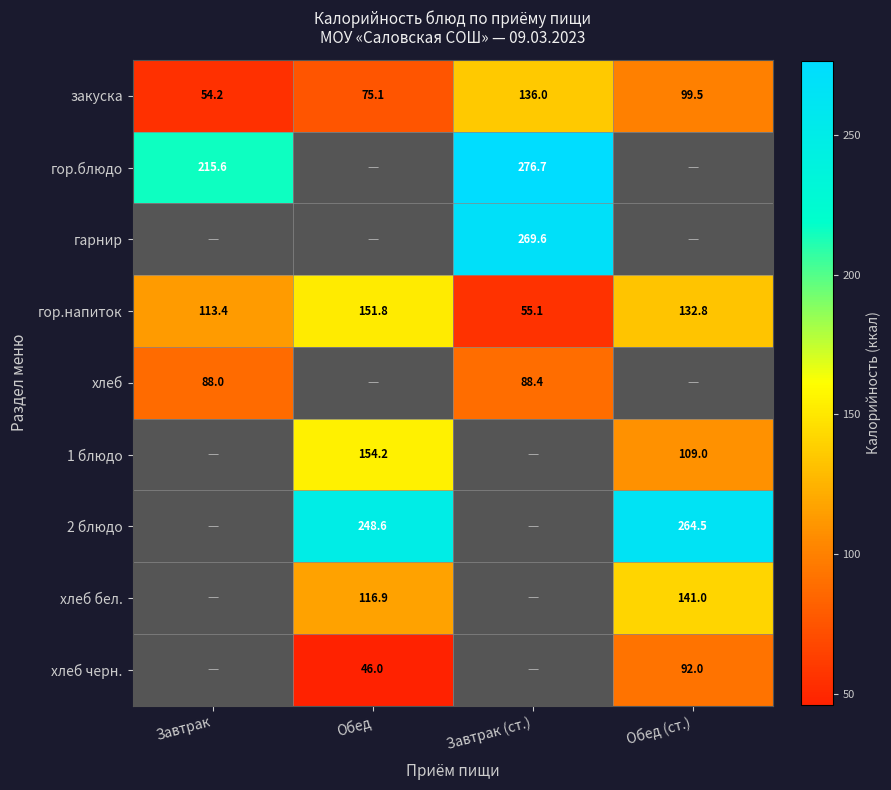

Is the value of гор.блюдо at Завтрак (ст.) greater than the value of закуска at Обед (ст.)?

Yes